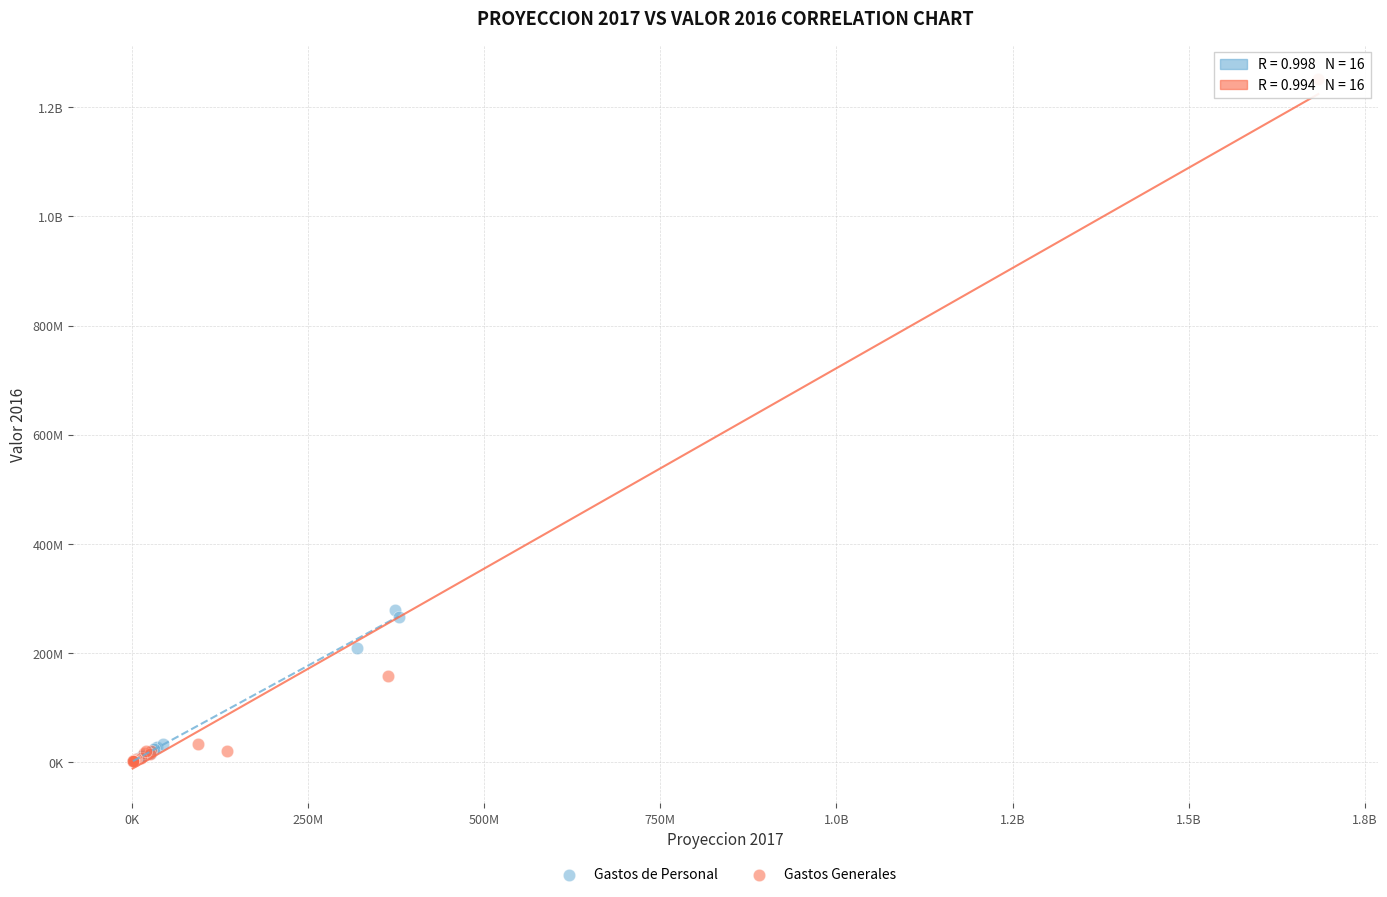

What are all the series names shown in the legend?

Gastos de Personal, Gastos Generales